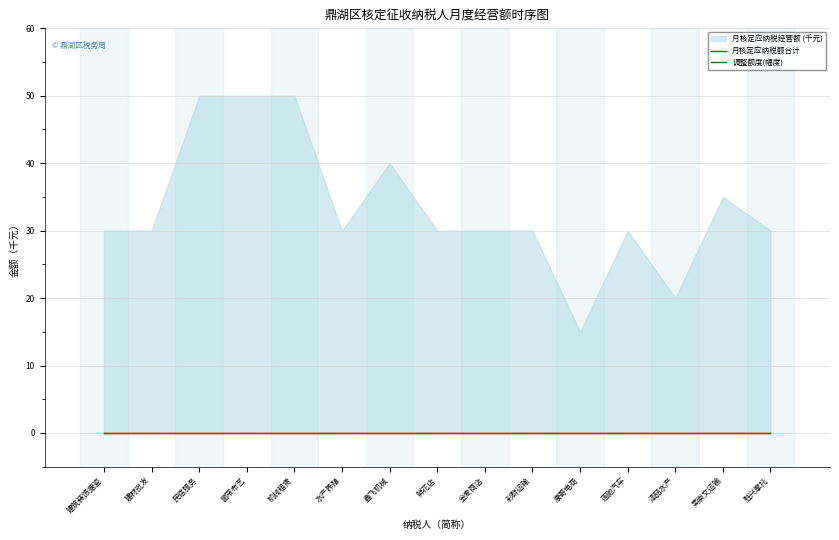

True or false: 月核定应纳税额合计 and 月核定应纳税经营额 intersect in this chart.

False